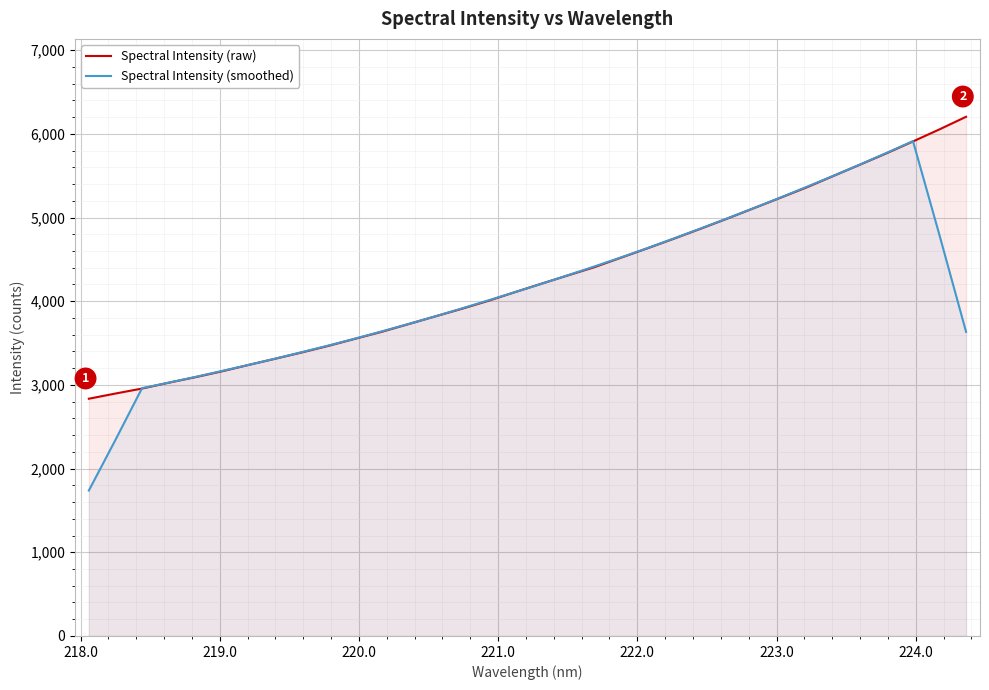

What are all the series names shown in the legend?

Spectral Intensity (raw), Spectral Intensity (smoothed)